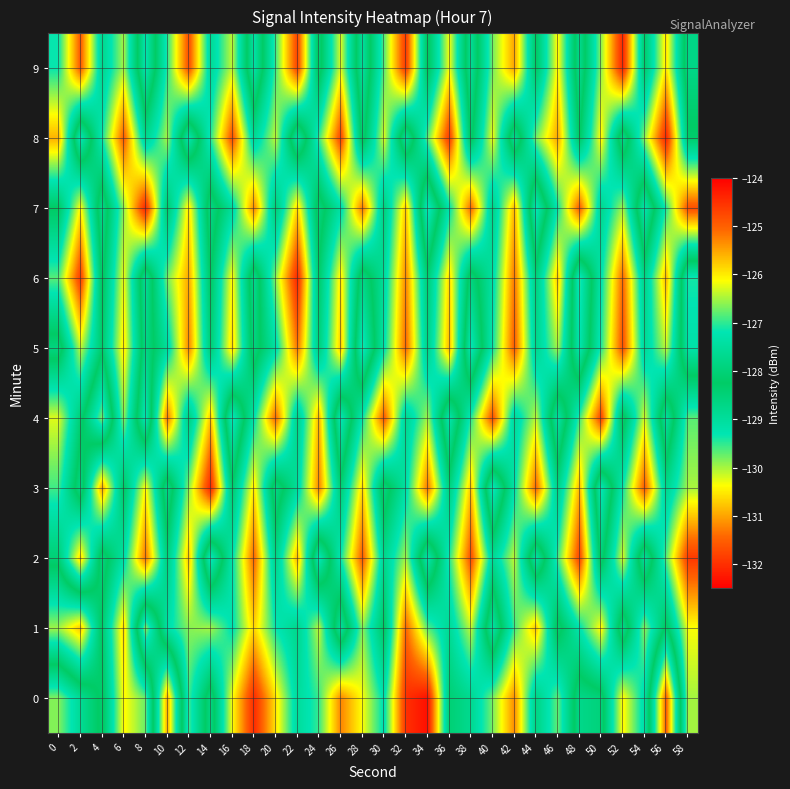

What is the spread (max minus min) of values at 2?

6.2